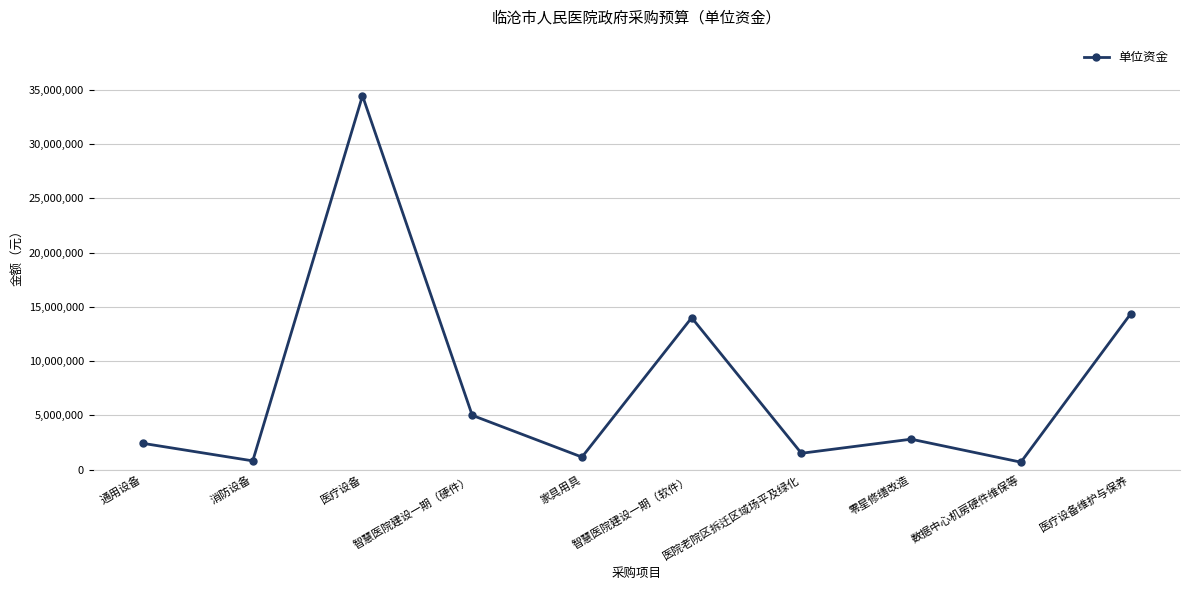

What is the label of the 3rd point from the right?

零星修缮改造